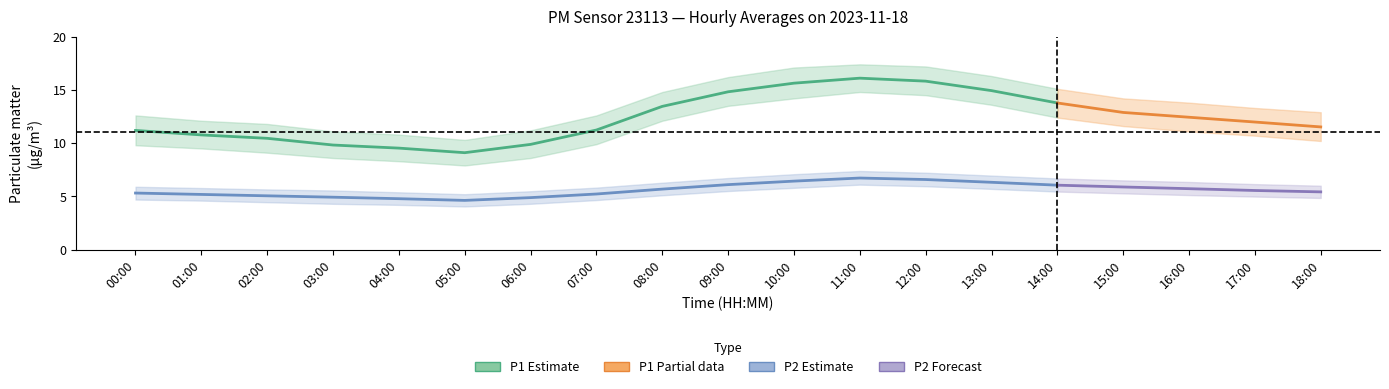

What is the label of the 6th point from the right?

13:00